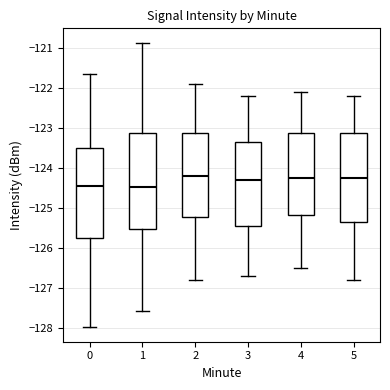

Reading left to right, read every box against the y-axis: the position of its median line, the range the box covers, and the ends of its whiskers. The values are not printed on the chart, so give them approximately, as read against the axis.

0: median -124.4, box -125.7 to -123.5, whiskers -128.0 to -121.6
1: median -124.5, box -125.5 to -123.1, whiskers -127.6 to -120.9
2: median -124.2, box -125.2 to -123.1, whiskers -126.8 to -121.9
3: median -124.3, box -125.4 to -123.3, whiskers -126.7 to -122.2
4: median -124.2, box -125.2 to -123.1, whiskers -126.5 to -122.1
5: median -124.2, box -125.3 to -123.1, whiskers -126.8 to -122.2